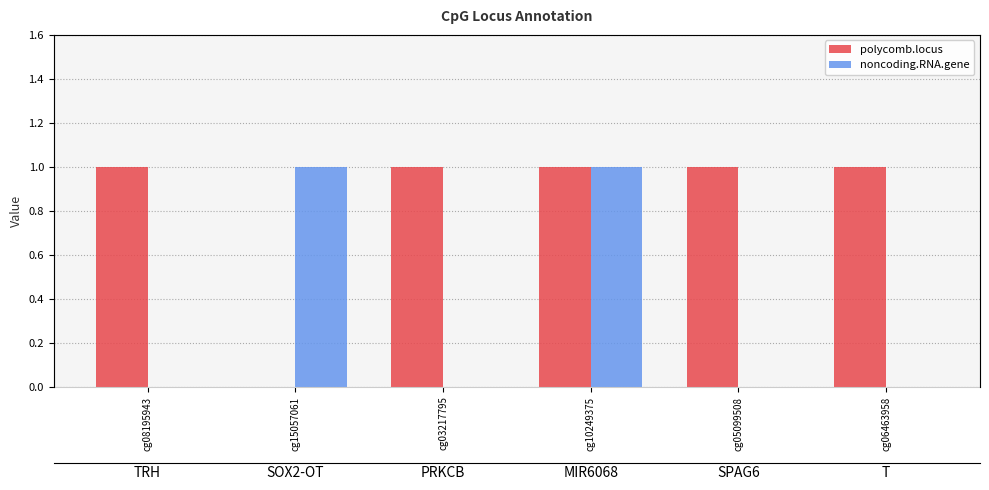

Rank the series by their maximum value, from highest to lowest.

polycomb.locus, noncoding.RNA.gene